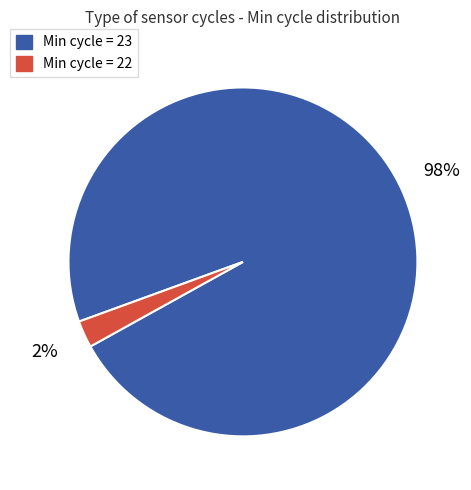

Is there a majority slice in this chart?

Yes